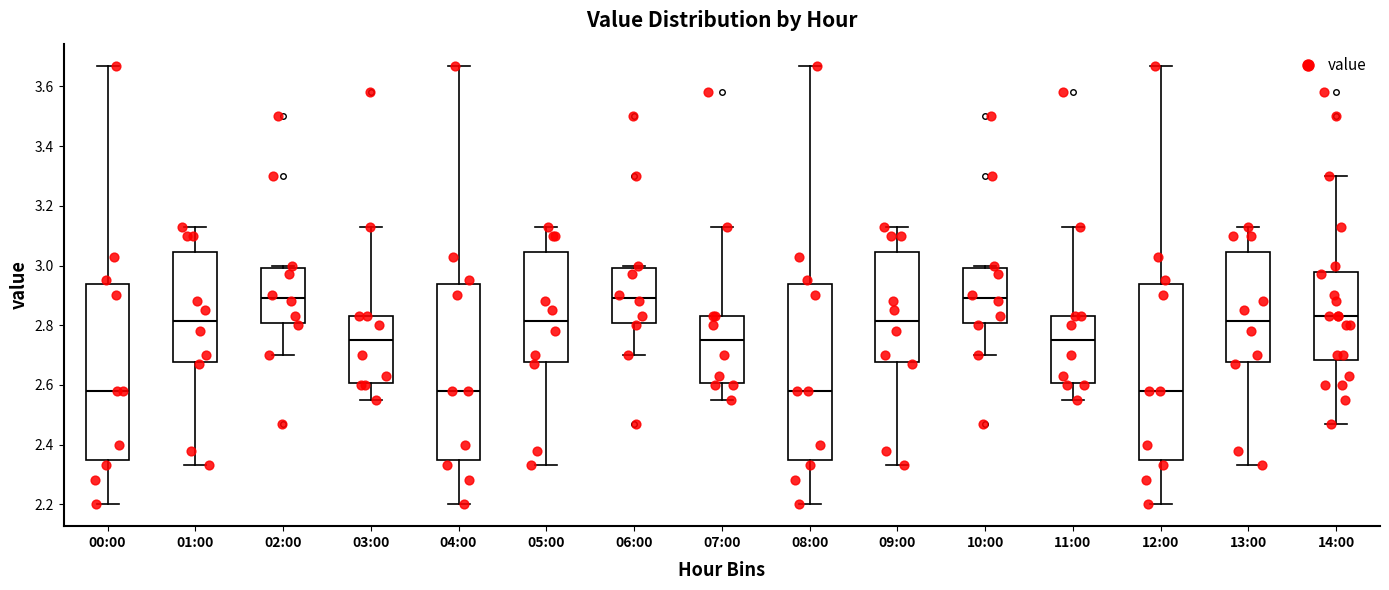

Where is the lower edge of the box for 07:00 on the y-axis? The values are not printed on the chart, so give them approximately, as read against the axis.

2.60